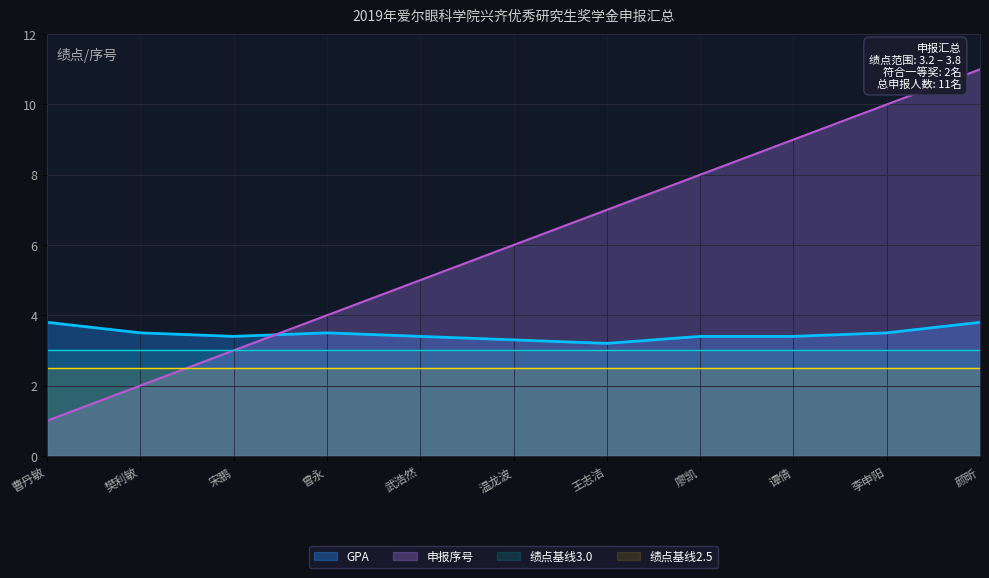

What is the label of the 10th point from the left?

李申阳